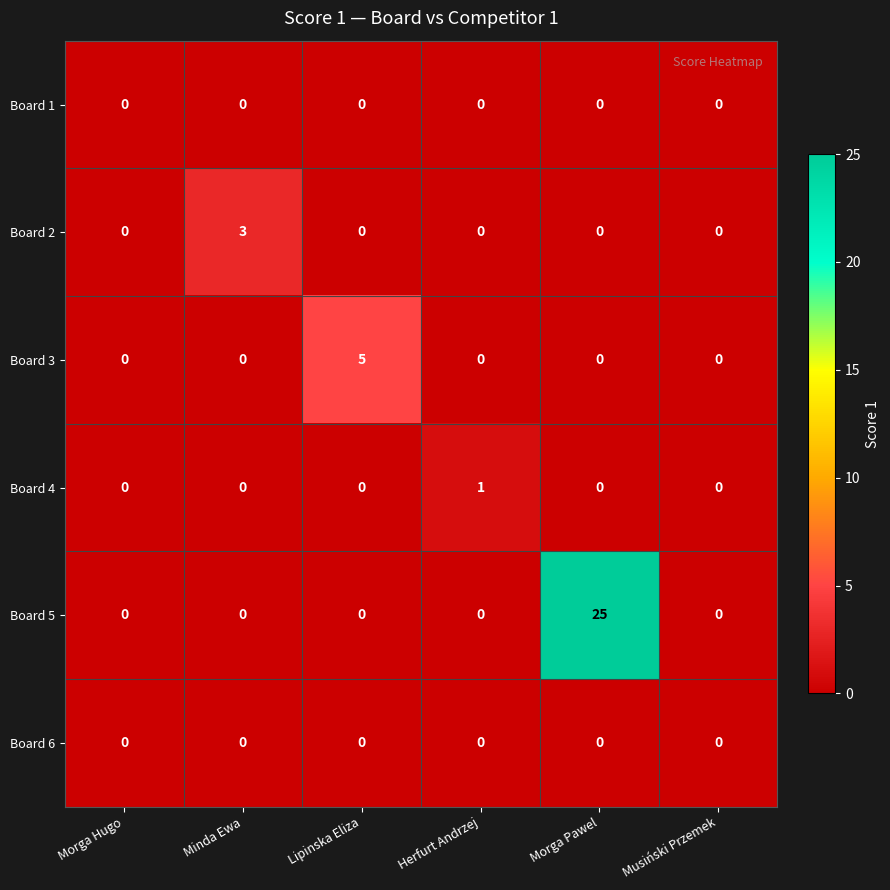

How many positive values does the Board 3 series have?

1